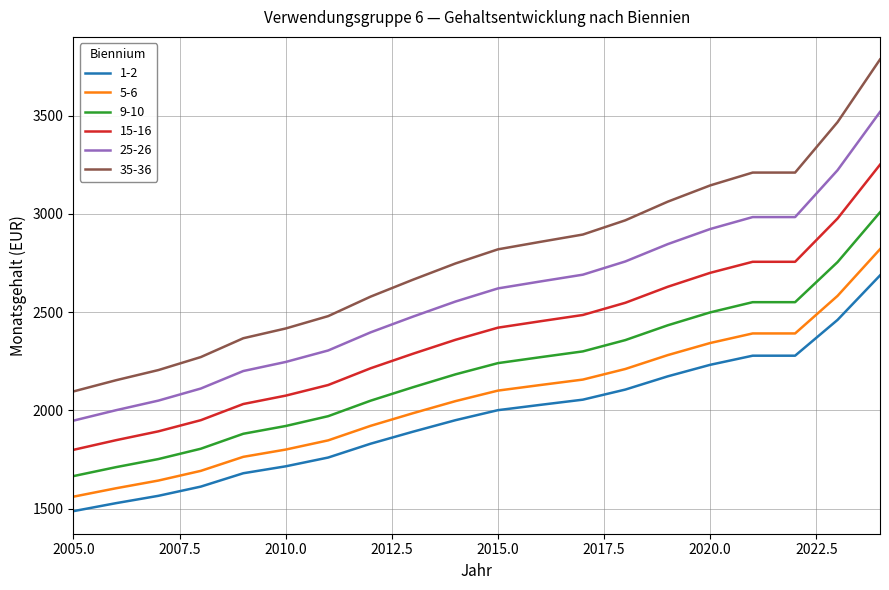

How many categories are shown in the chart?

20